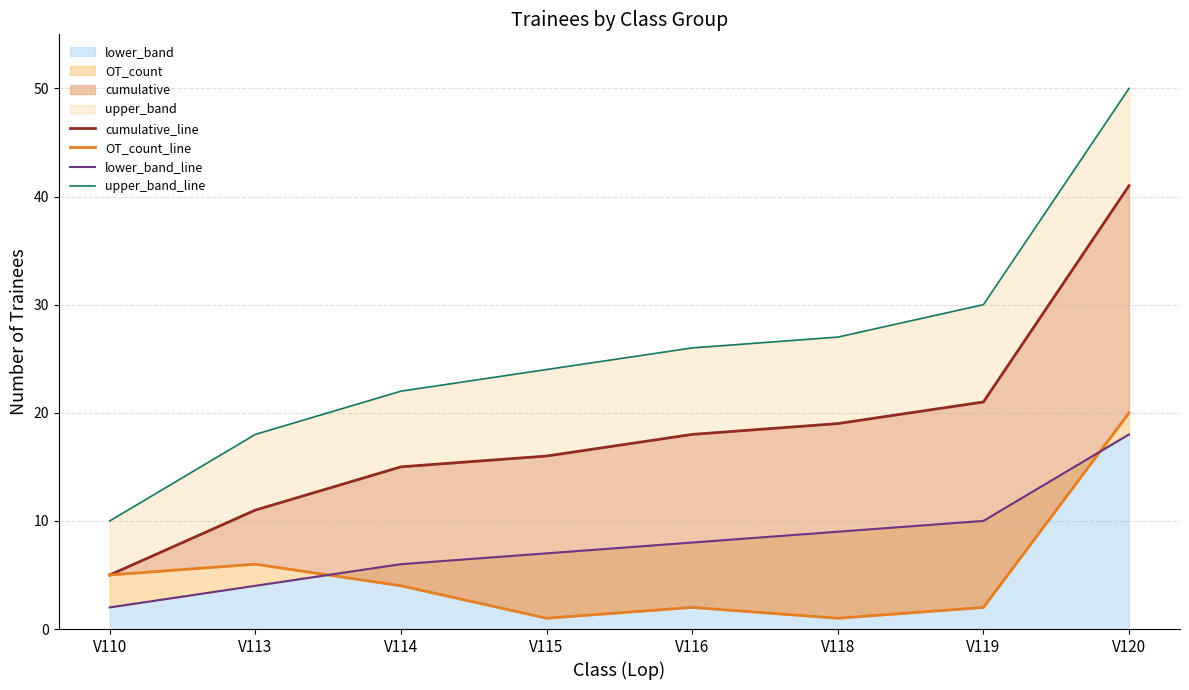

Reading left to right, what are all the values shown in this chart?

cumulative_line: V110=5	V113=11	V114=15	V115=16	V116=18	V118=19	V119=21	V120=41
OT_count_line: V110=5	V113=6	V114=4	V115=1	V116=2	V118=1	V119=2	V120=20
lower_band_line: V110=2	V113=4	V114=6	V115=7	V116=8	V118=9	V119=10	V120=18
upper_band_line: V110=10	V113=18	V114=22	V115=24	V116=26	V118=27	V119=30	V120=50